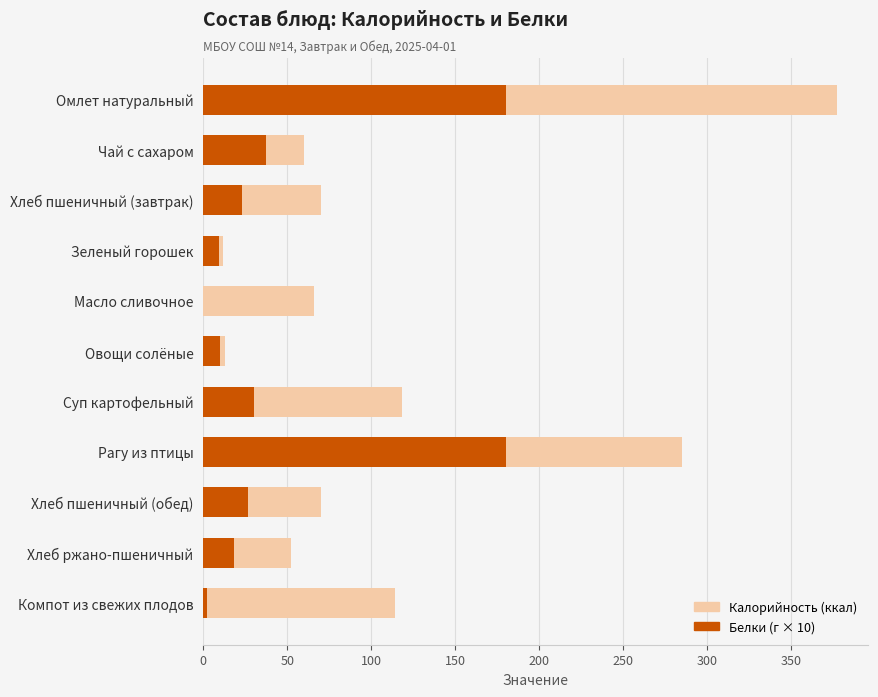

Reading left to right, transcribe all the data shown in this chart.

Калорийность: 377.0	60.0	70.0	11.6	66.0	13.0	118.2	285.0	70.0	52.0	114.0
Белки (×10): 180.0	37.6	23.0	9.6	0.0	10.0	30.0	180.0	26.6	18.3	2.4